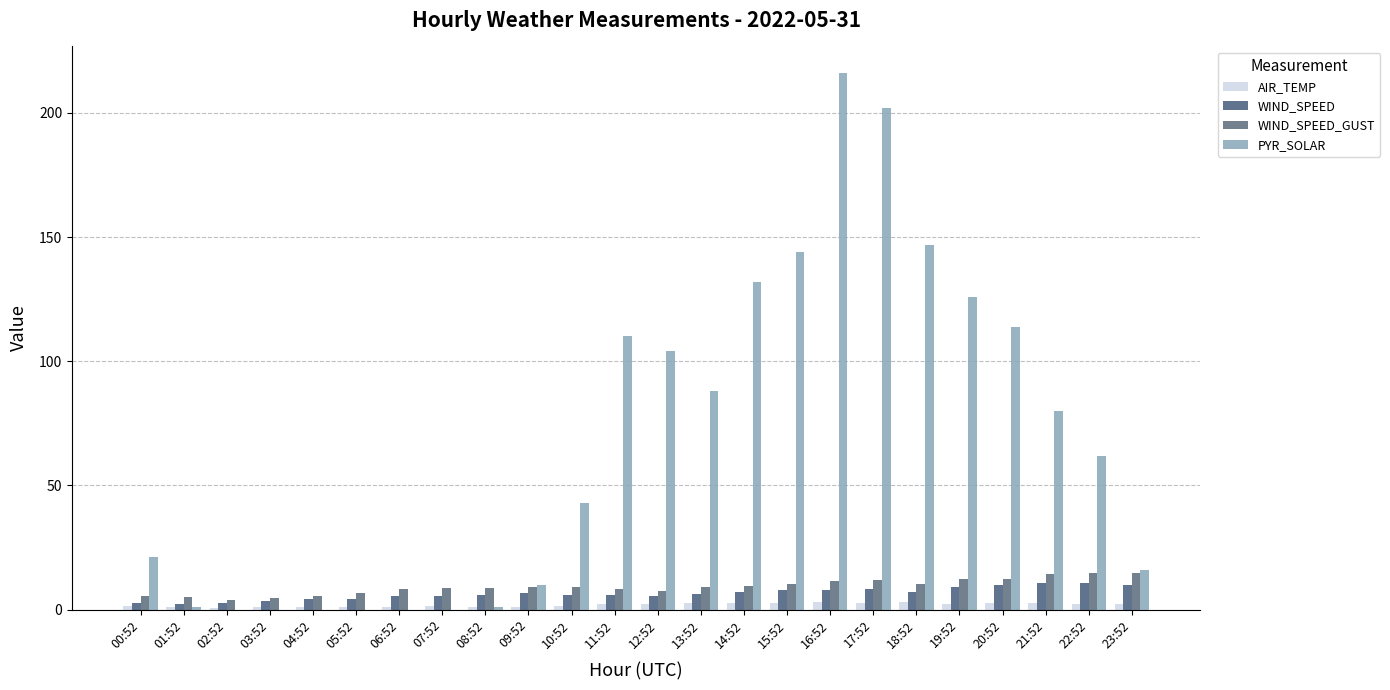

How many series are shown in this chart?

4